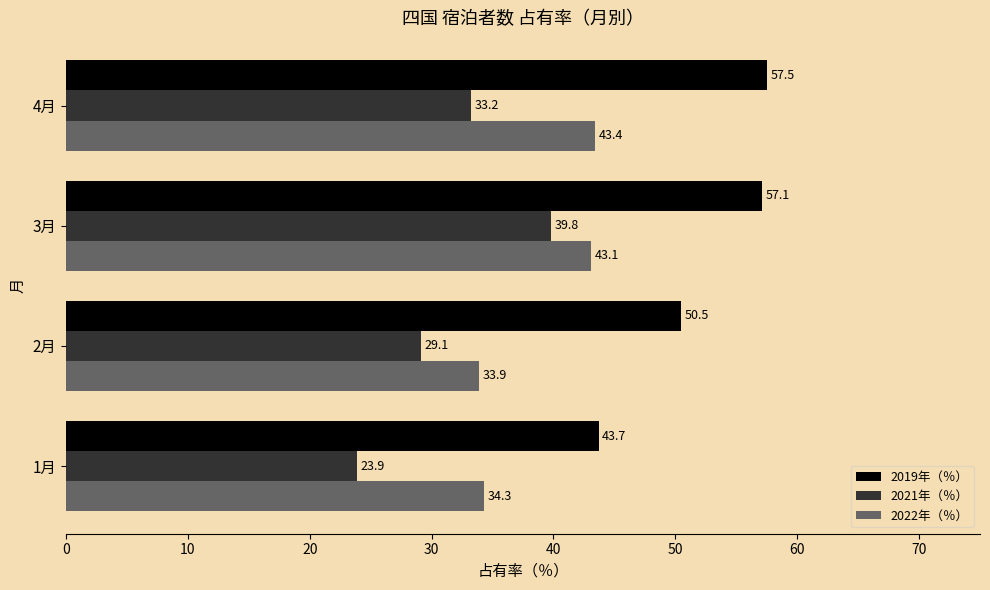

Which series has the largest range (max minus min)?

2021年（％）